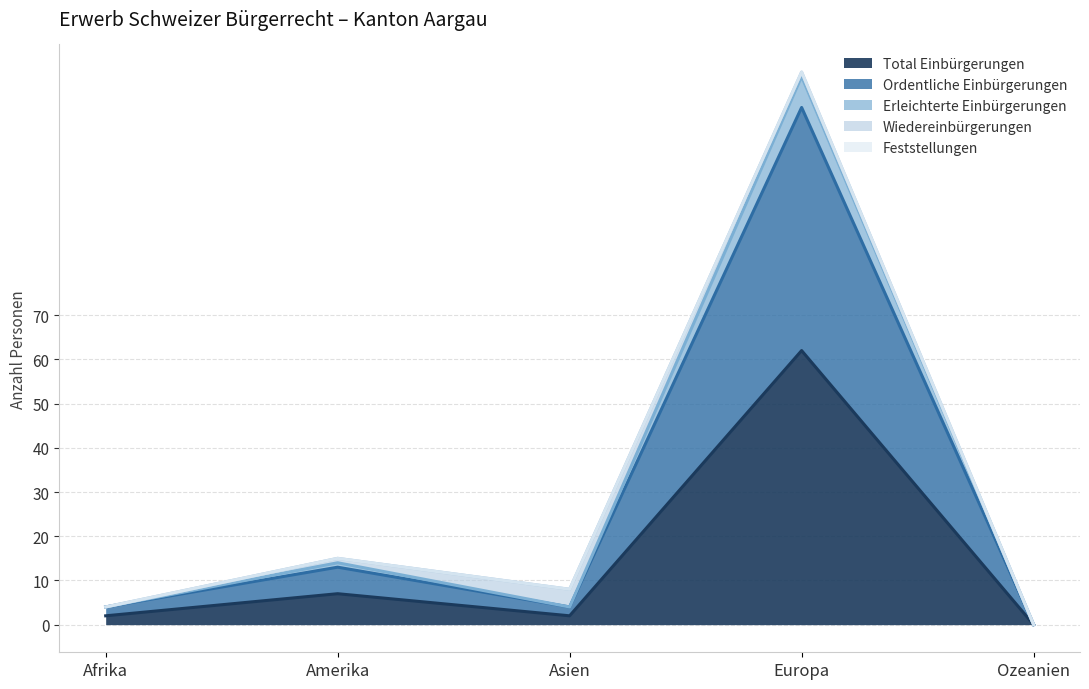

What is the maximum value for Total Einbürgerungen?

62